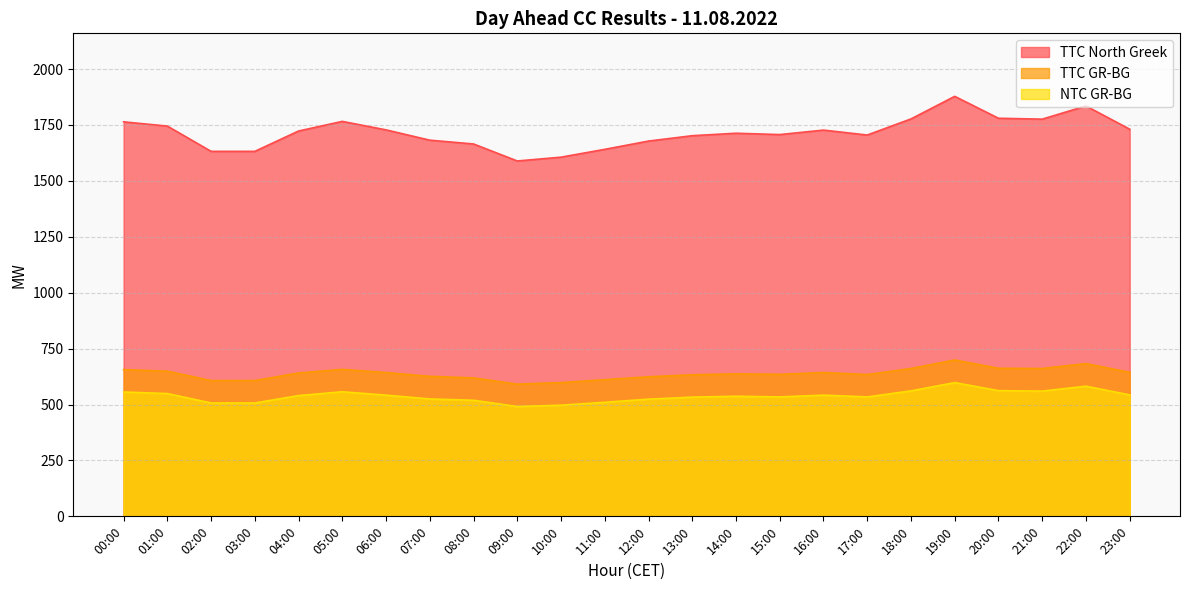

How many lines are shown in the chart?

3